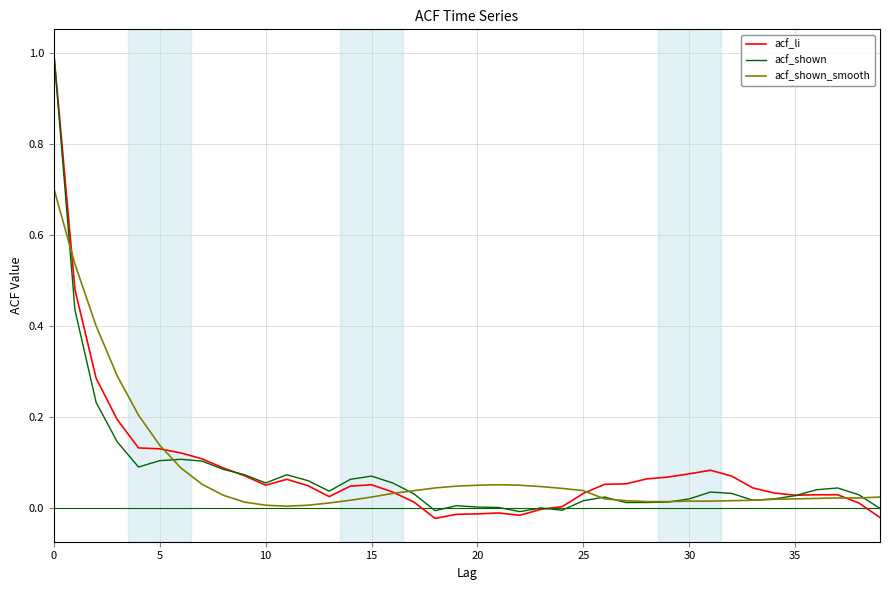

What is the maximum value for acf_li?

1.0